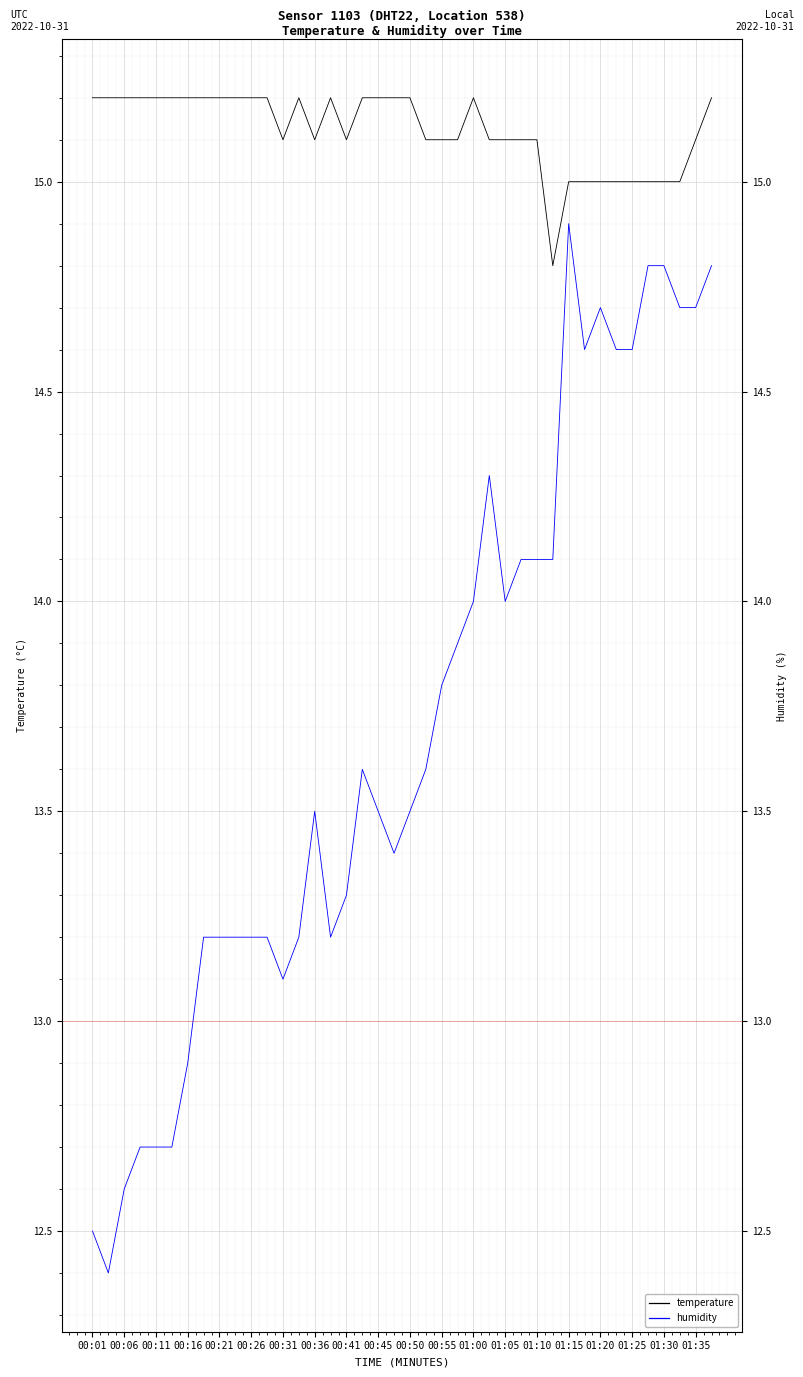

How many interior local valleys does the temperature series have?

4